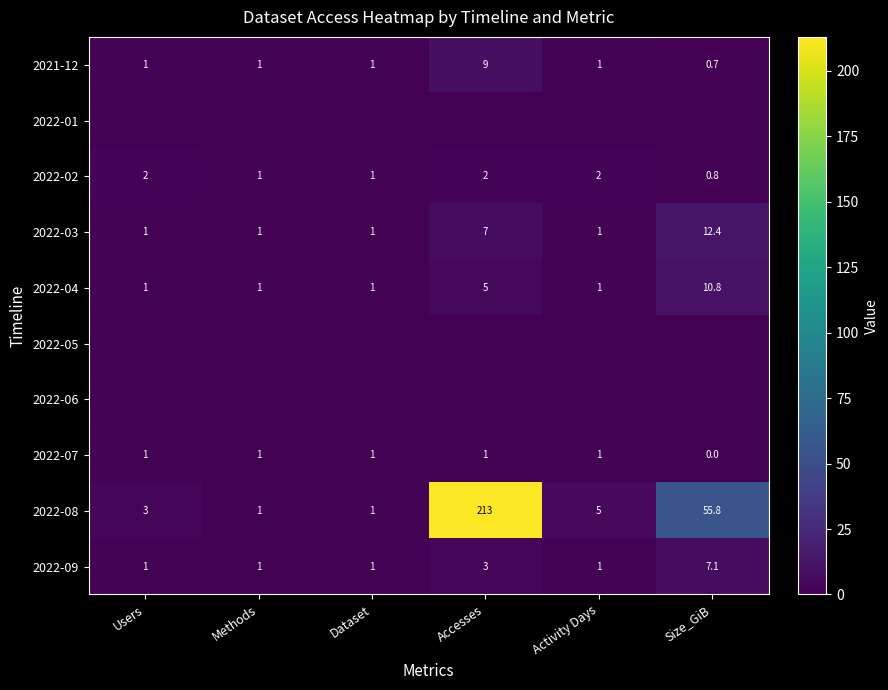

Is it true that 2022-02 equals 0.2 at Methods?

False